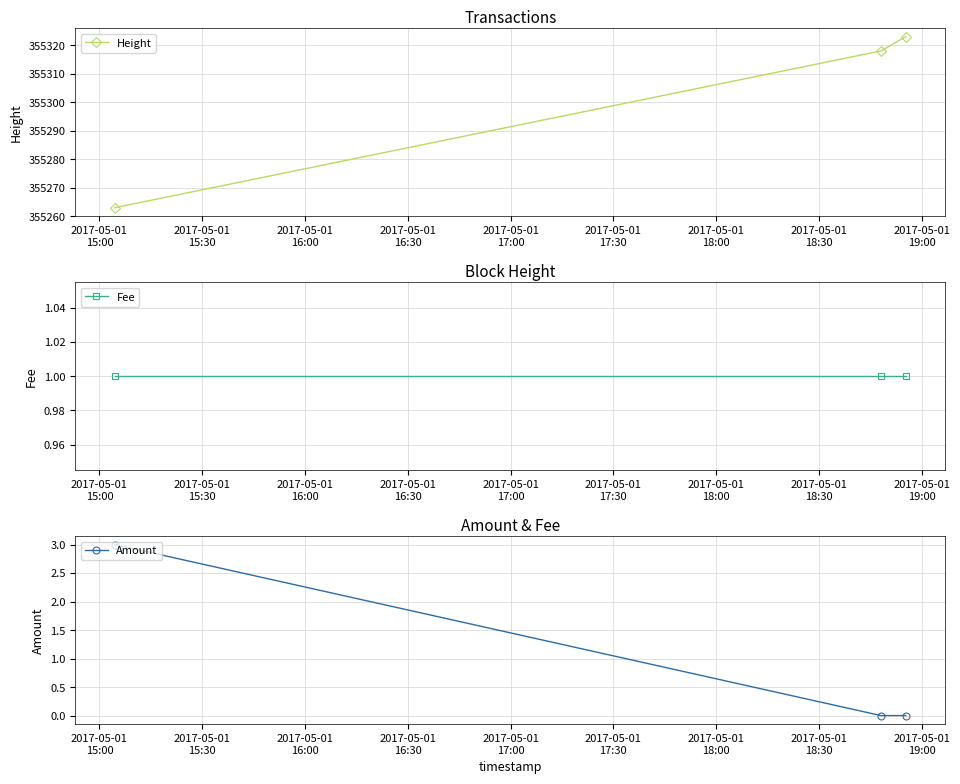

What is the lowest value of the Height series?

355263